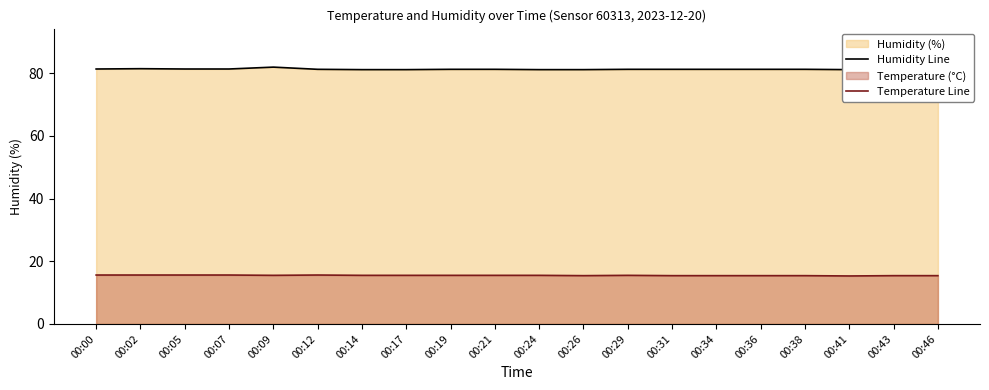

Which has a higher value, 00:24 or 00:31?

00:31